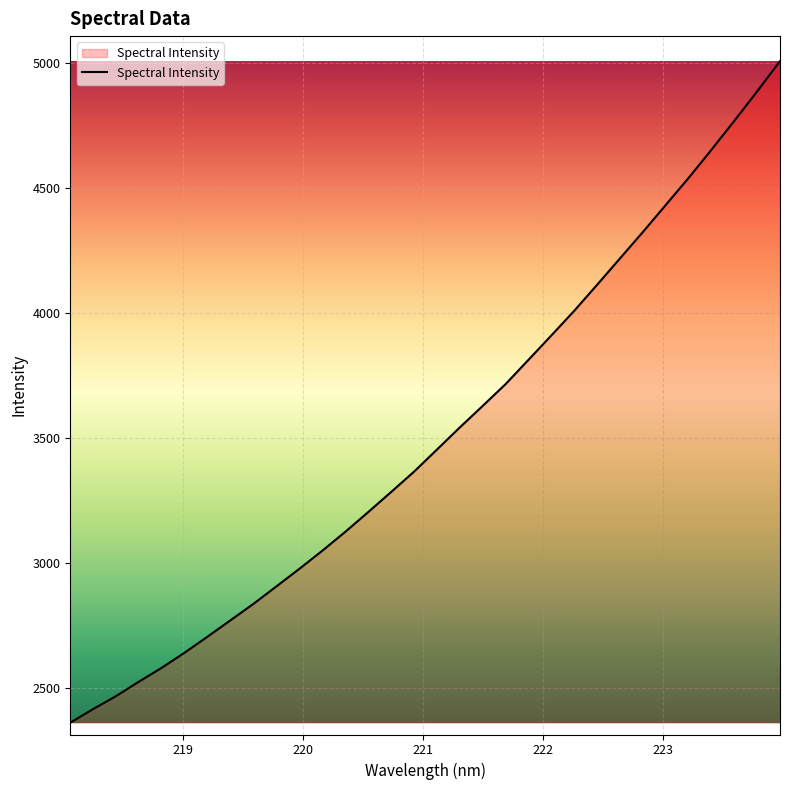

What is the difference between the maximum and minimum values?

2644.2